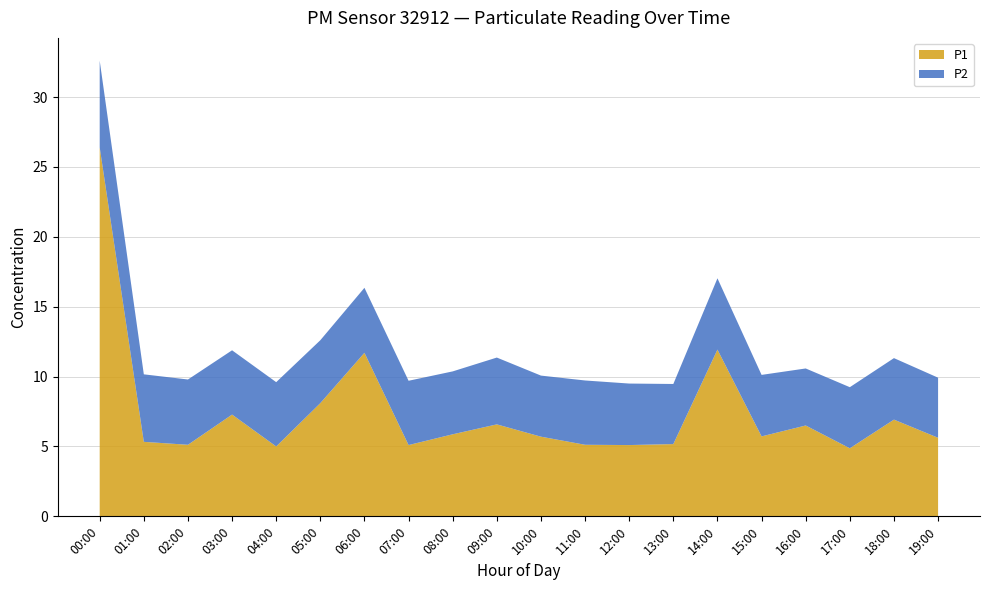

Reading left to right, transcribe all the data shown in this chart.

P1: 26.4	5.3	5.1	7.3	5.0	8.1	11.7	5.1	5.9	6.6	5.7	5.1	5.1	5.2	11.9	5.7	6.5	4.9	6.9	5.6
P2: 6.2	4.8	4.7	4.6	4.6	4.5	4.7	4.6	4.5	4.8	4.4	4.6	4.4	4.3	5.1	4.4	4.1	4.4	4.4	4.3